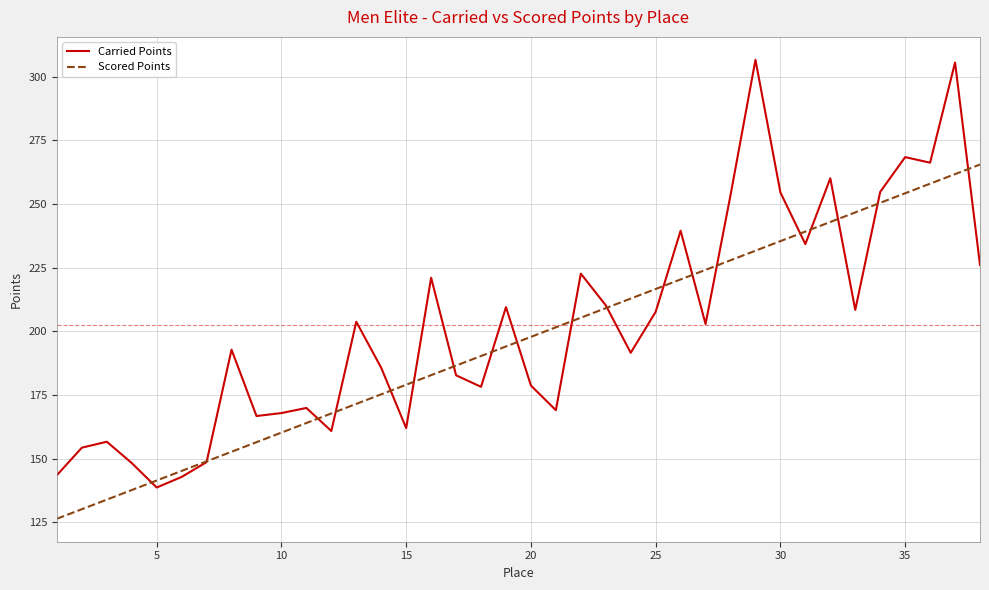

Which series has the widest spread of values?

Carried Points